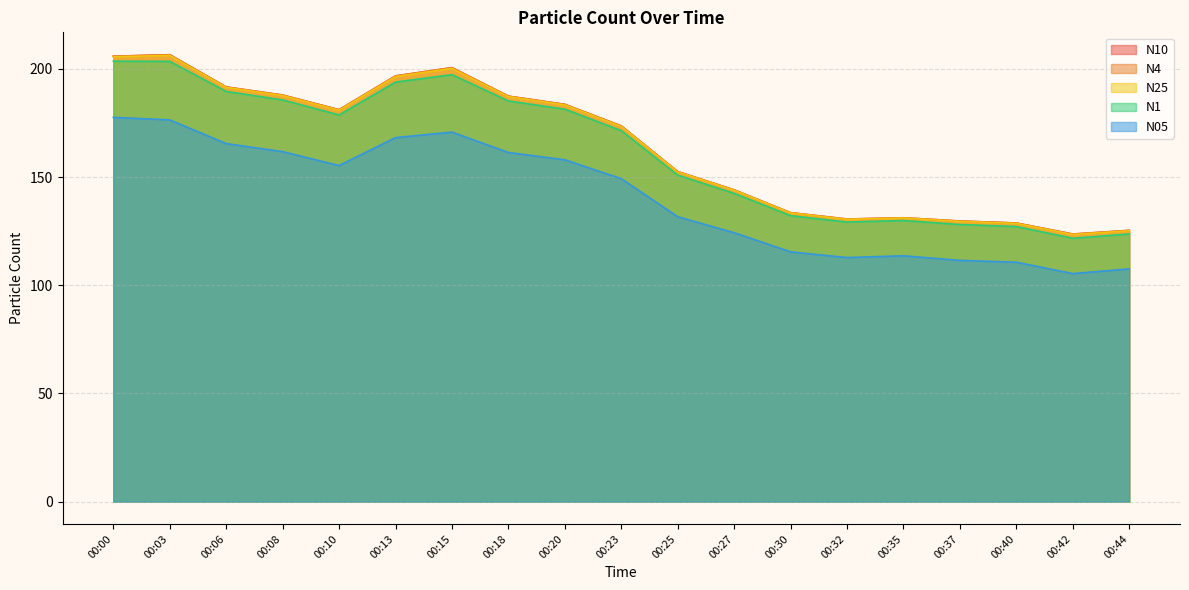

Which category has the lowest value in the N1 series?

00:42